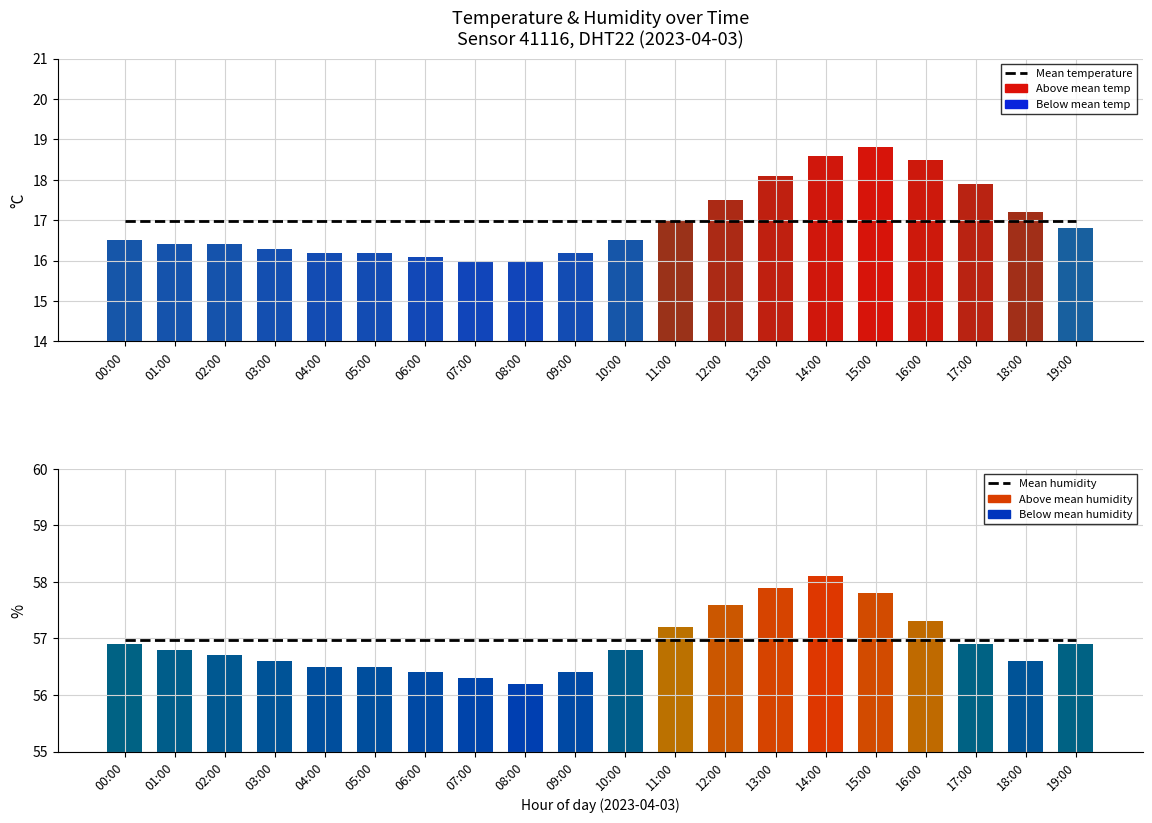

What position from the right is 13:00?

7